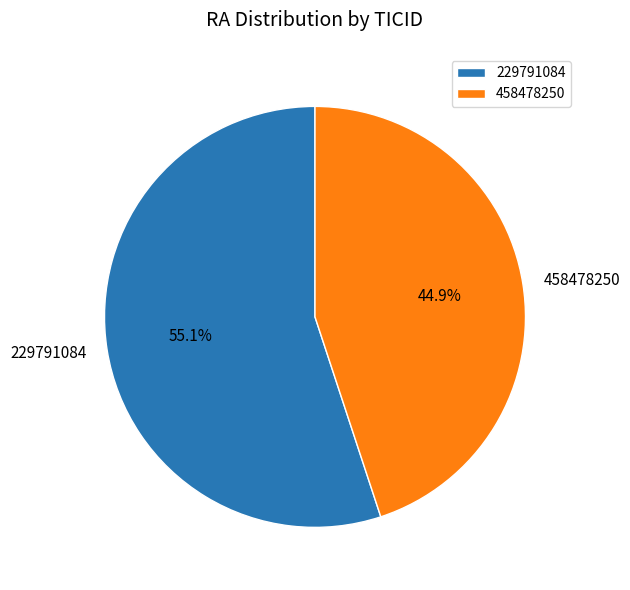

Rank the categories by value from highest to lowest.

229791084, 458478250